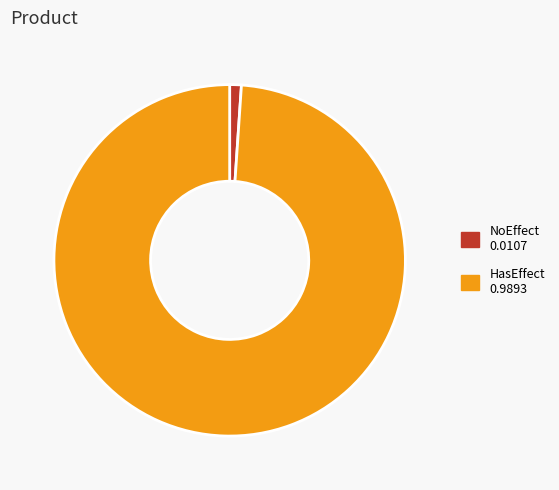

What is the largest slice in the pie chart?

HasEffect